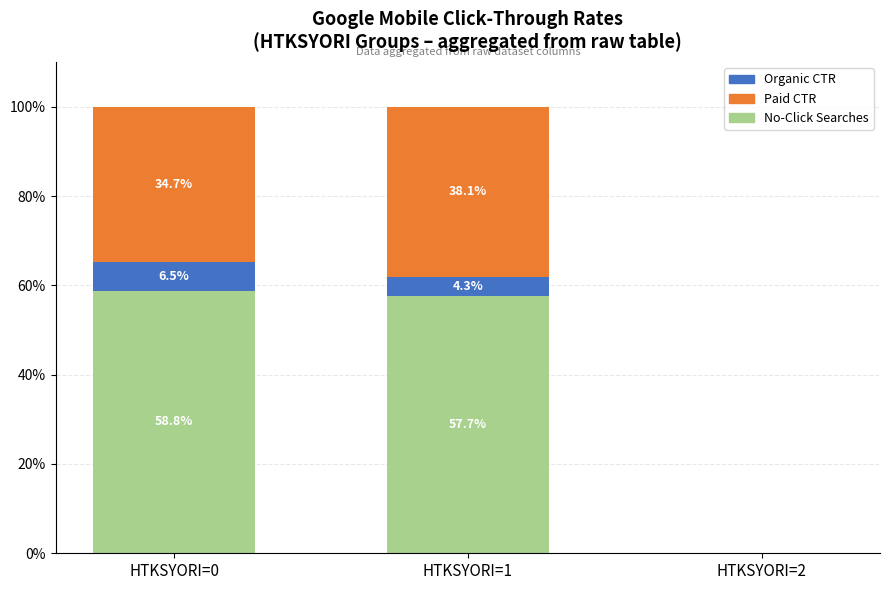

What is the total value across all series at HTKSYORI=0?

100.0